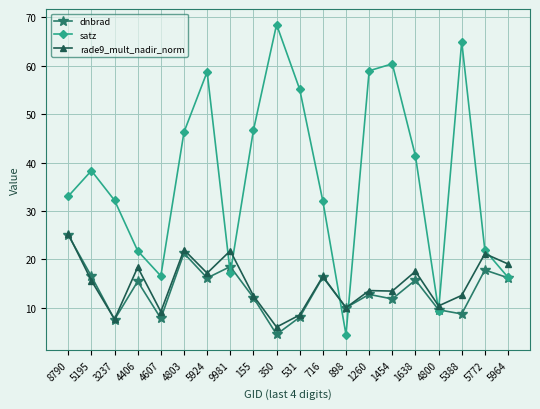

The value of dnbrad at 5924 is 6.6. True or false?

False